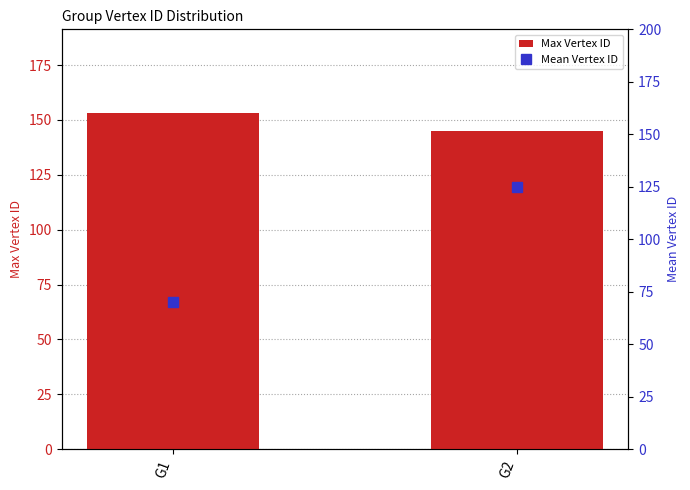

How many data points in Max Vertex ID are less than 153?

1